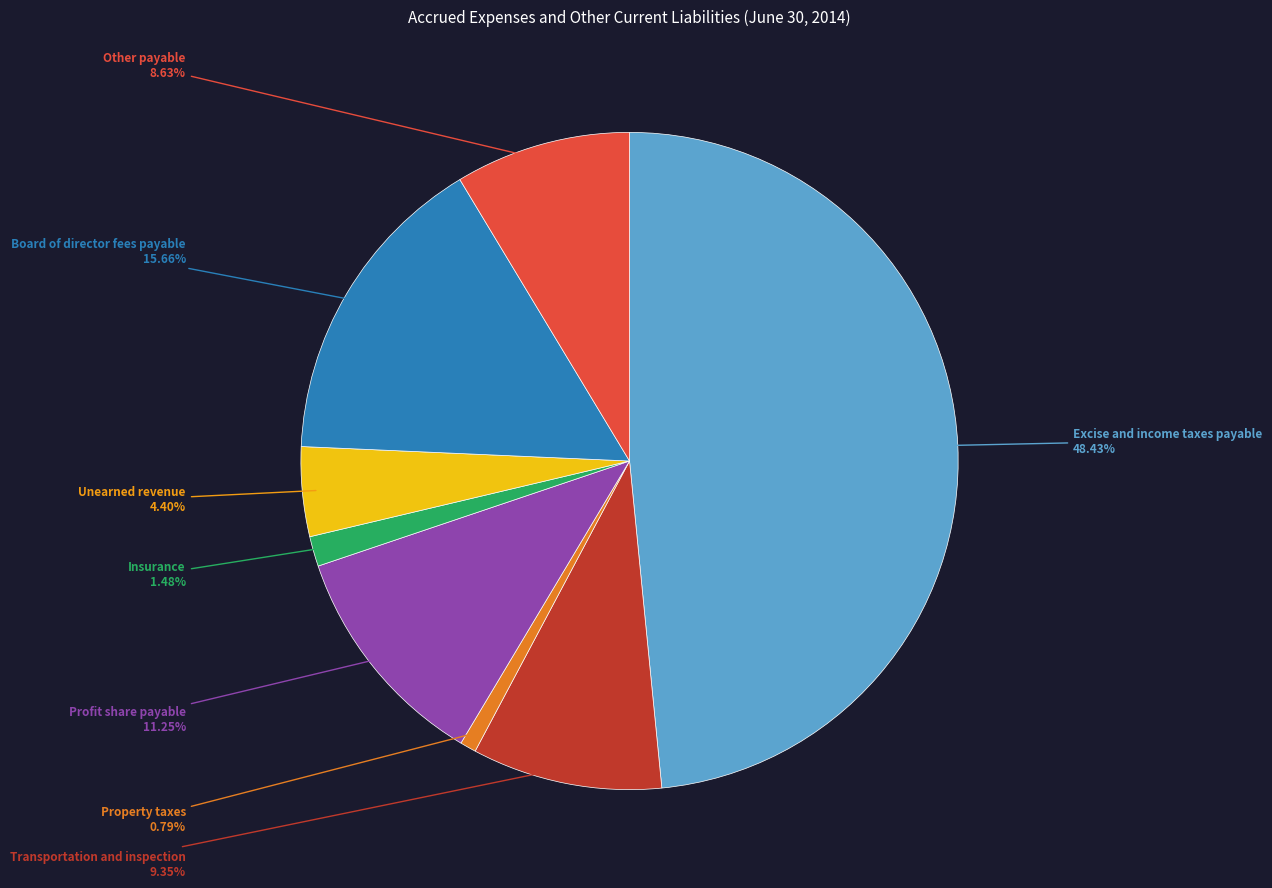

To the nearest percent, what is the difference between the largest and smallest slice percentages?

48%